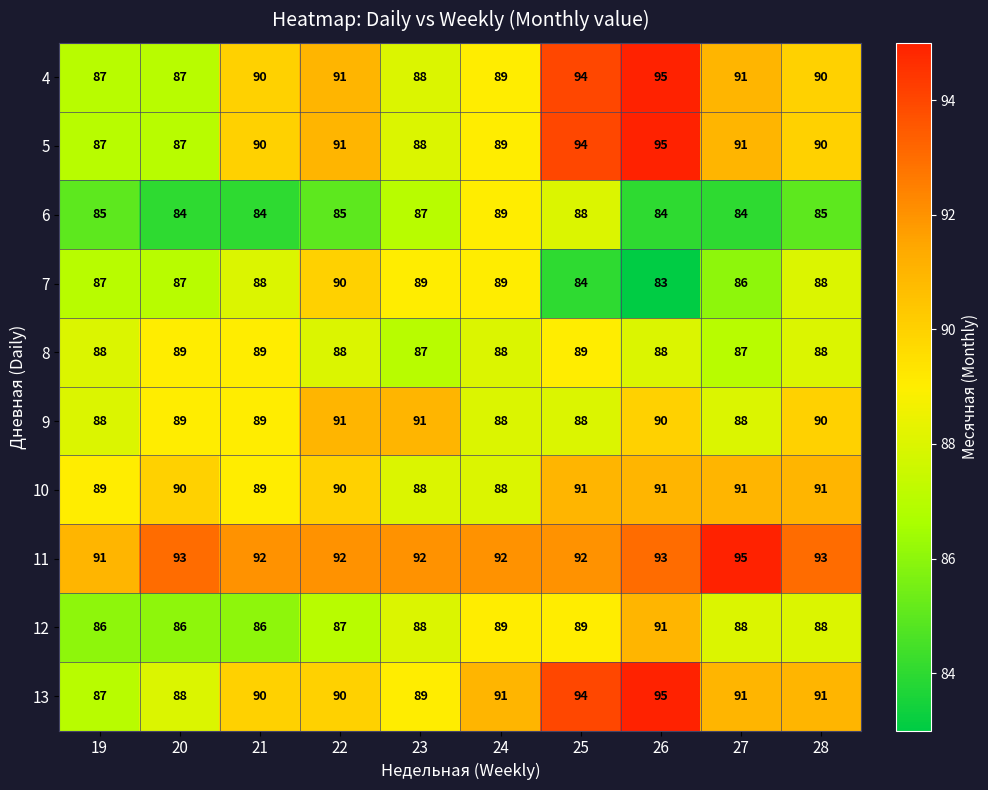

Read the 4 value at 22.

91